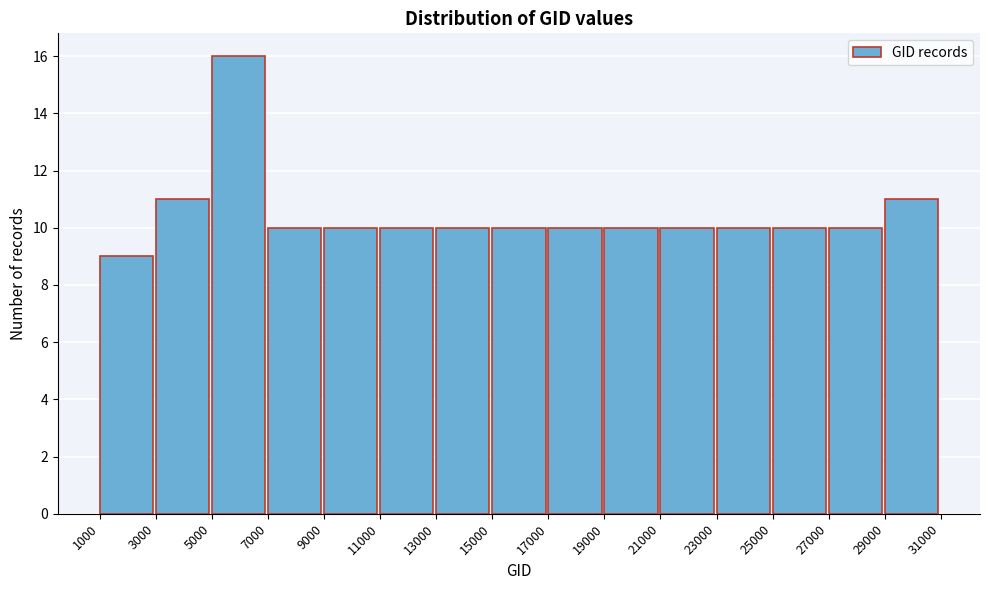

Which range on the x-axis has the tallest bar?

5000 to 7000